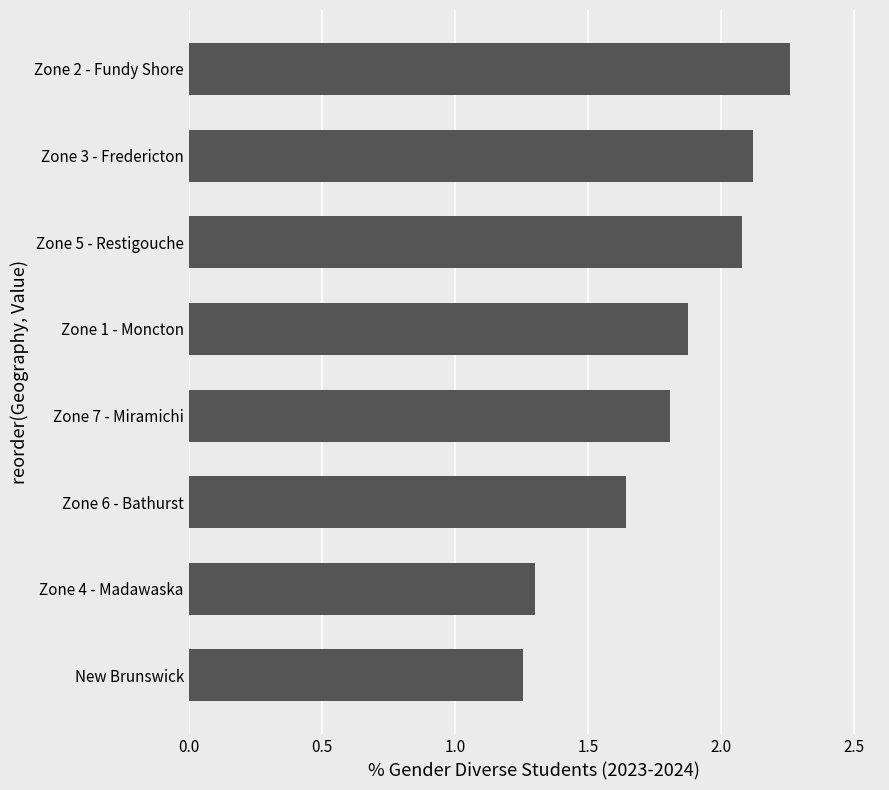

What is the change in value from Zone 4 - Madawaska to Zone 5 - Restigouche?

+0.8